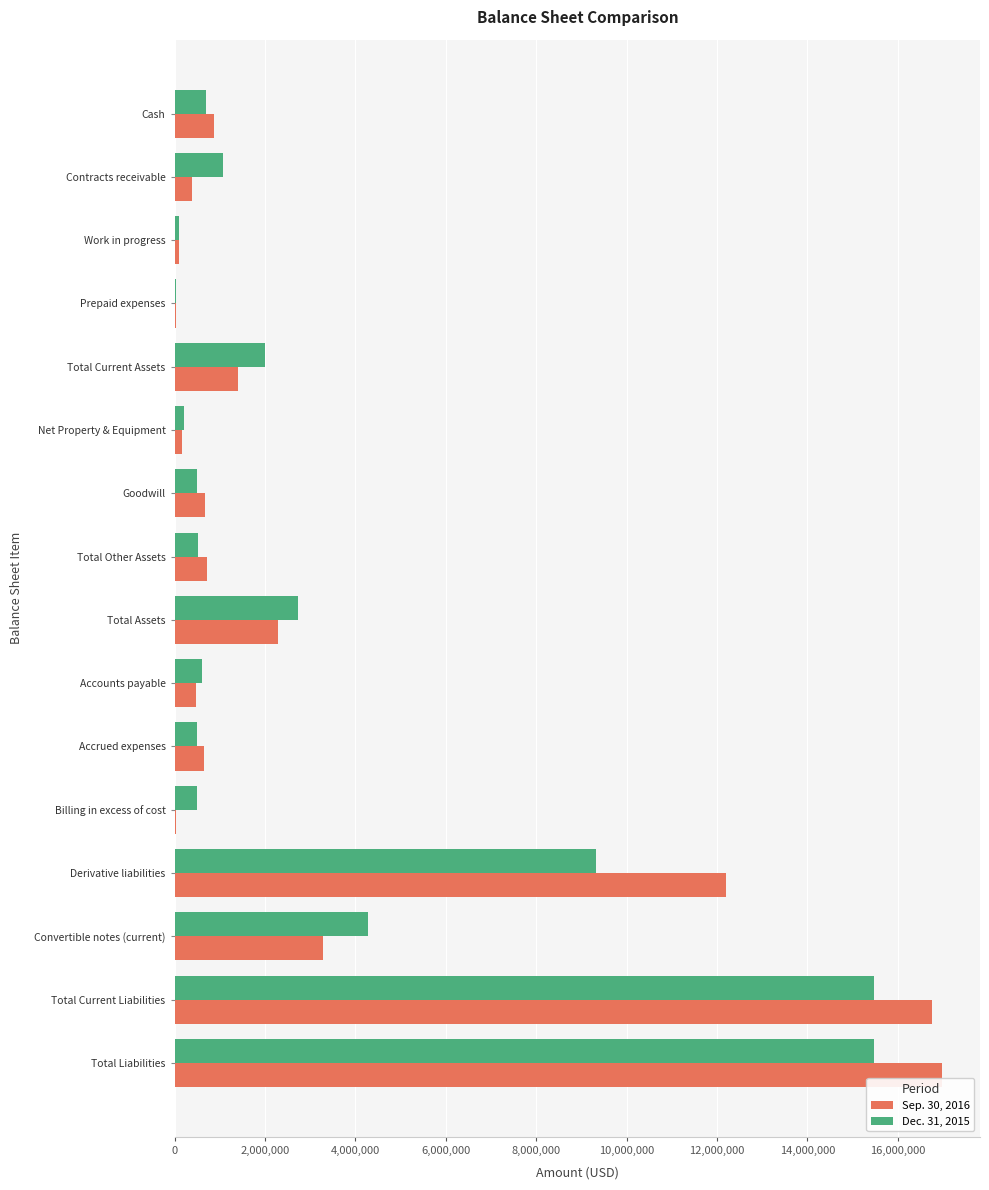

The Sep. 30, 2016 series shows 24351576 at Total Liabilities. True or false?

False